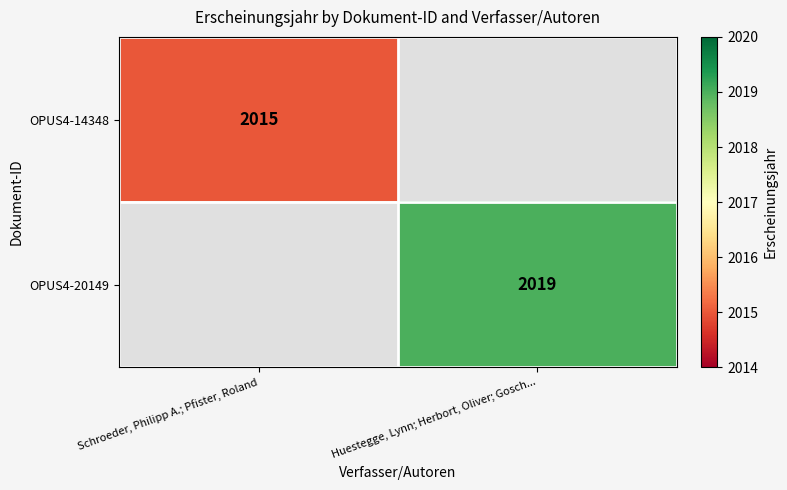

The OPUS4-20149 series shows 3364 at Huestegge, Lynn; Herbort, Oliver; Gosch.... True or false?

False